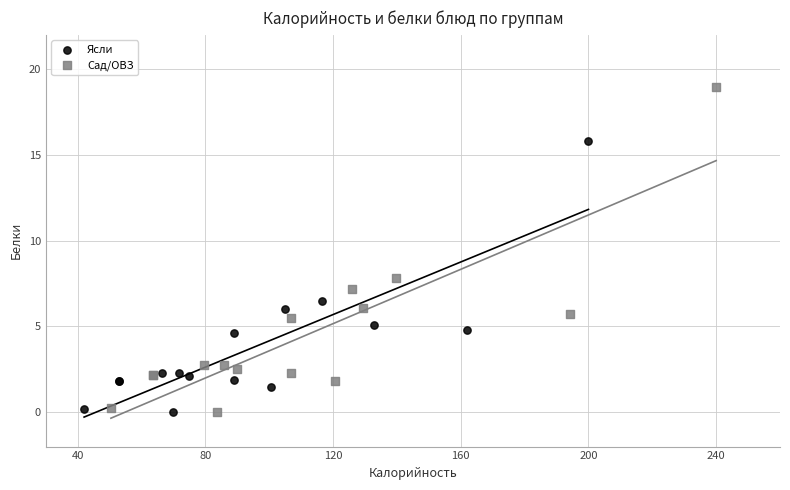

What are all the series names shown in the legend?

Ясли, Сад/ОВЗ